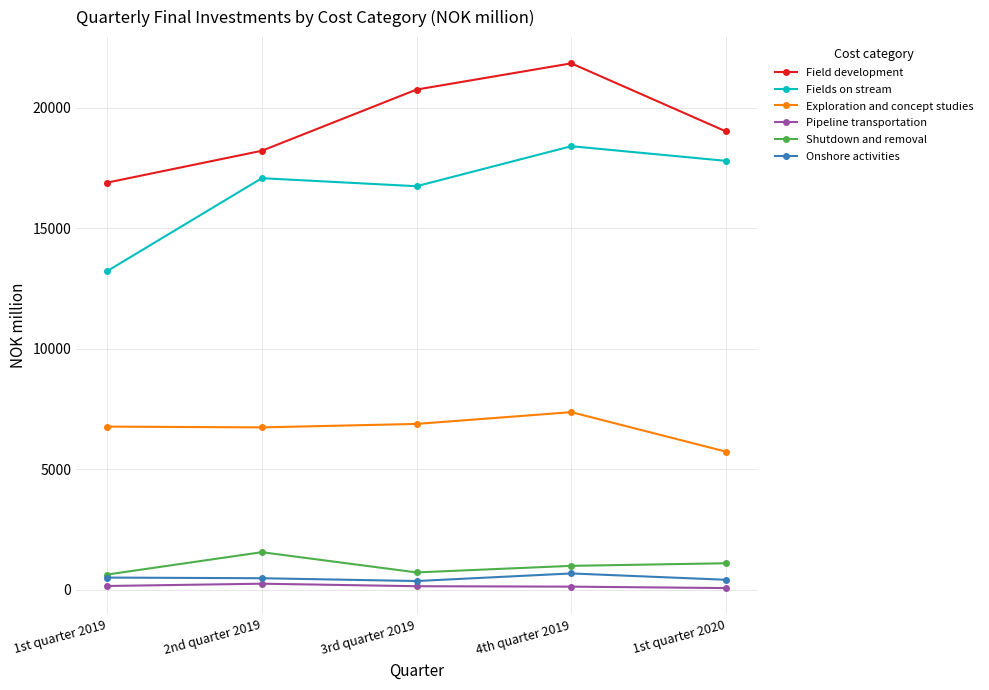

At which category does Fields on stream reach its first local valley?

3rd quarter 2019